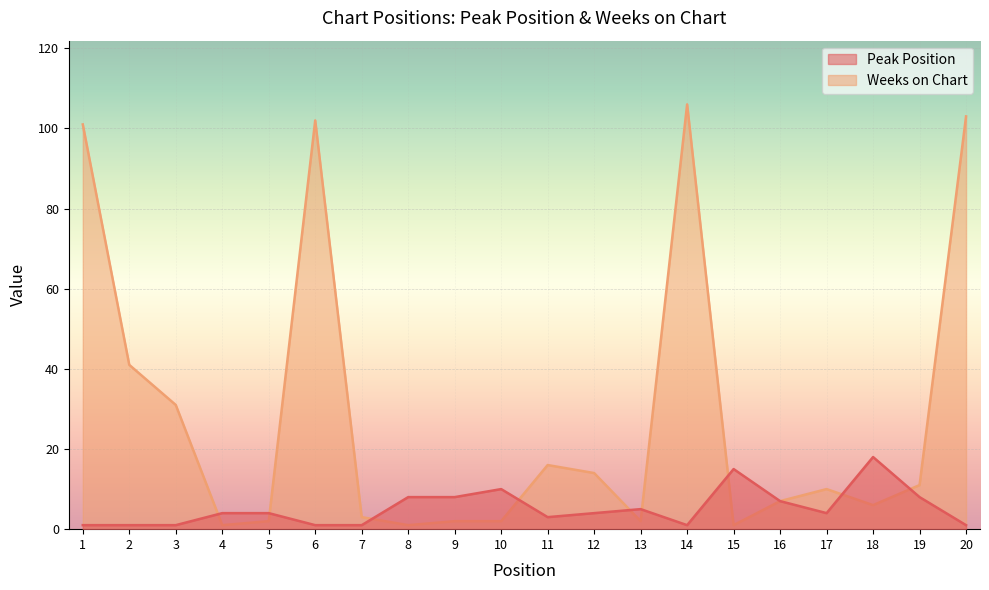

At which category does Weeks on Chart reach its first local peak?

6